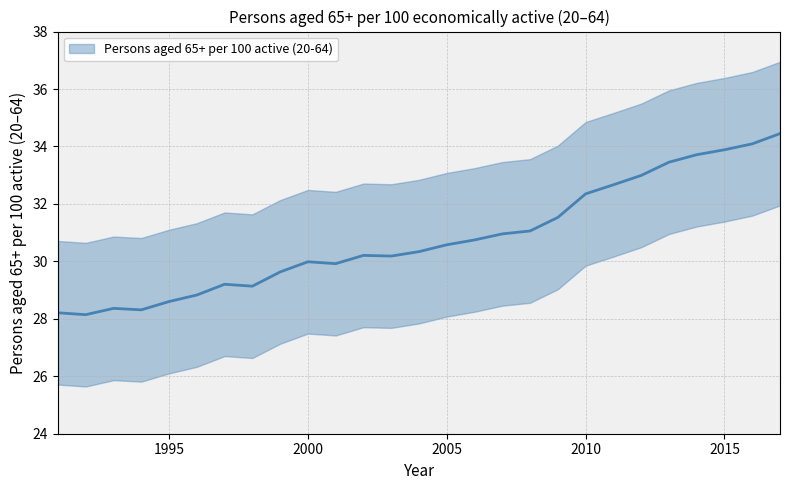

The value at 2003 is 46.4. True or false?

False